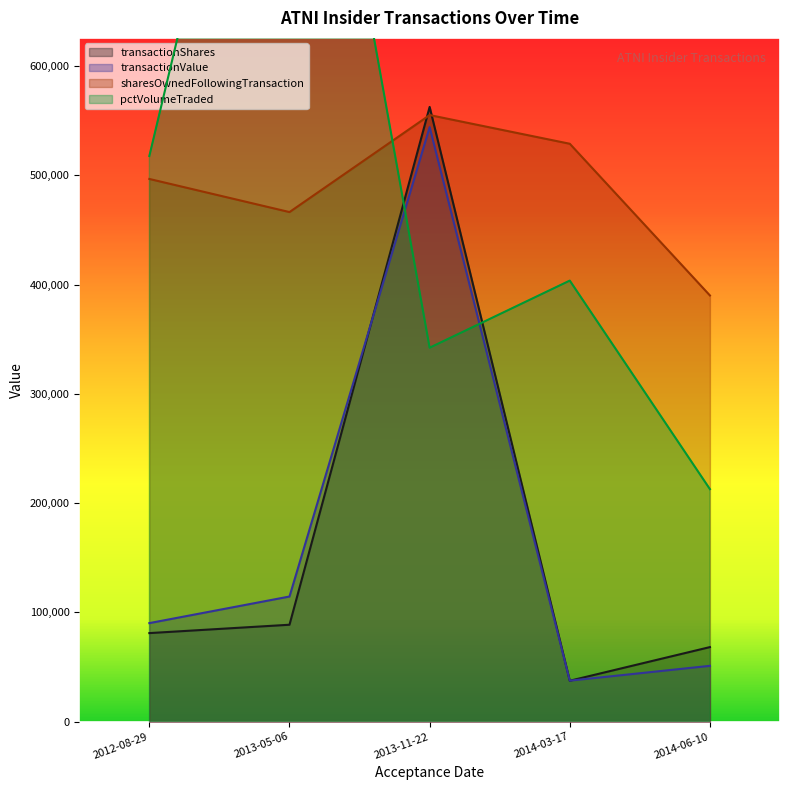

What is the label of the 3rd point from the left?

2013-11-22